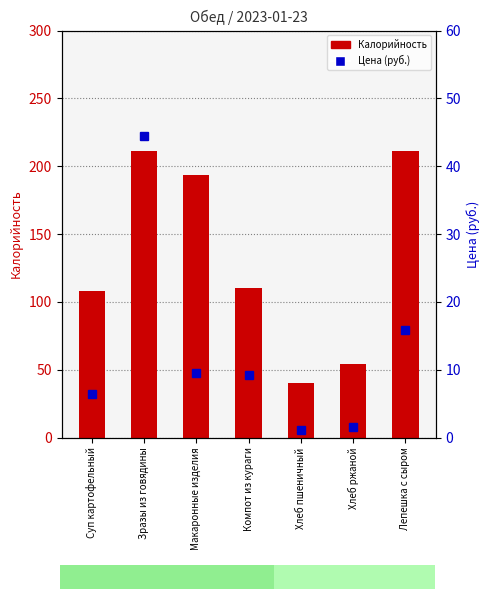

The value of Цена (руб.) at Суп картофельный is 4.2. True or false?

False